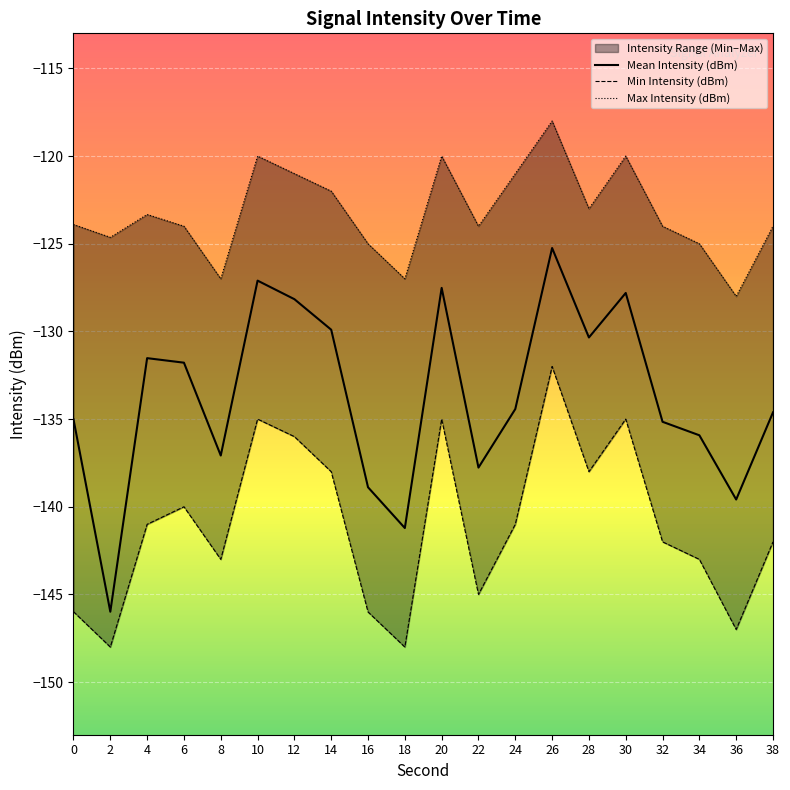

The Mean Intensity (dBm) series shows -62.7 at 32. True or false?

False